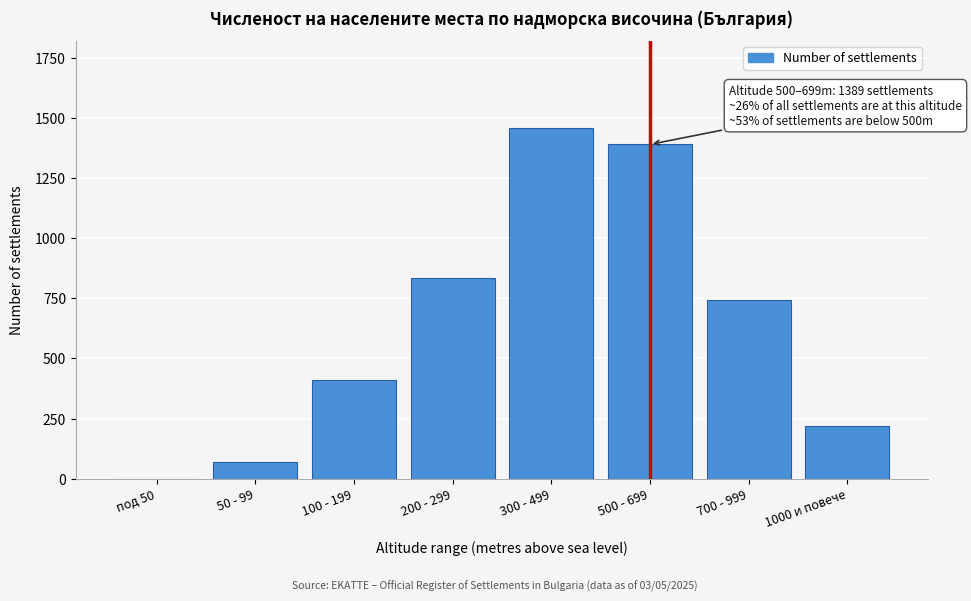

Reading right to left, list all the values displayed in this chart.

1000 и повече=218	700 - 999=743	500 - 699=1389	300 - 499=1456	200 - 299=832	100 - 199=412	50 - 99=71	под 50=0